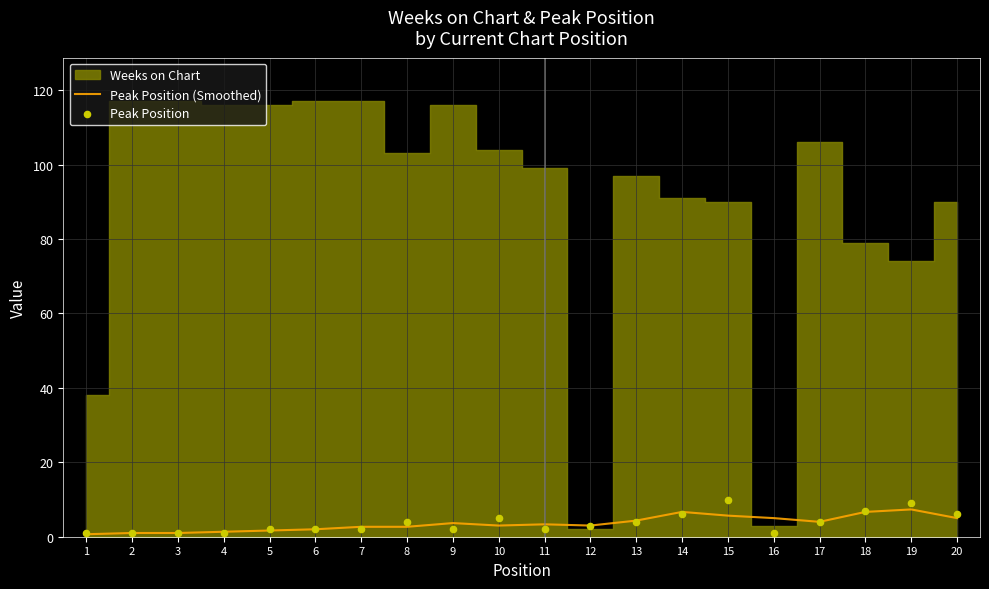

Which series has the largest total across all categories?

Peak Position